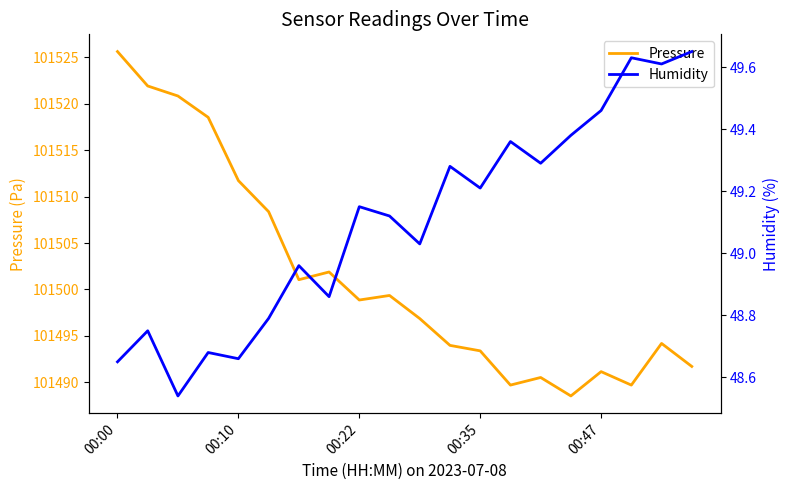

At which category is the sum across all series the highest?

00:00